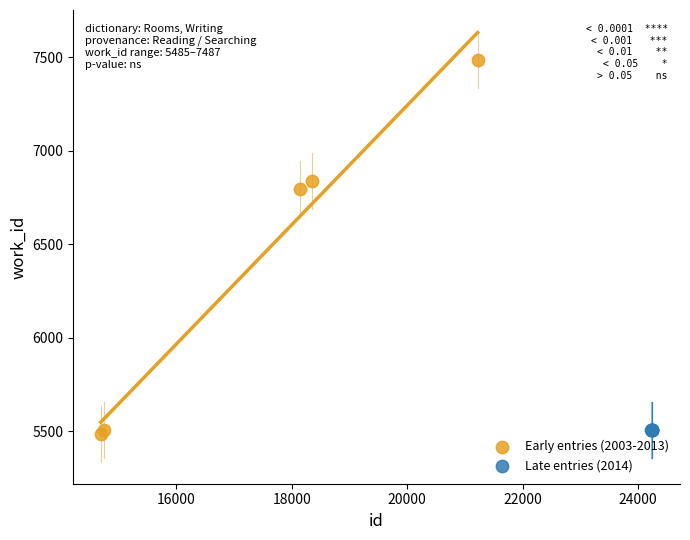

Which series contains the highest Y value?

Early entries (2003-2013)